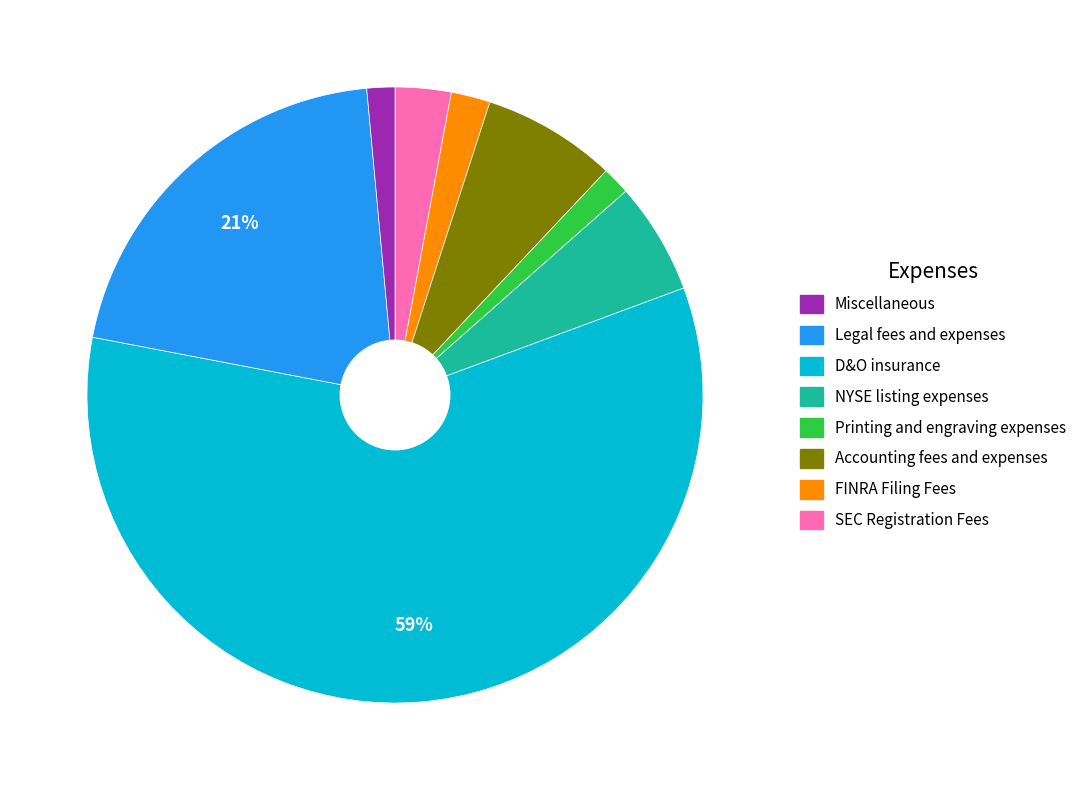

Is there any slice that represents more than half of the pie?

Yes